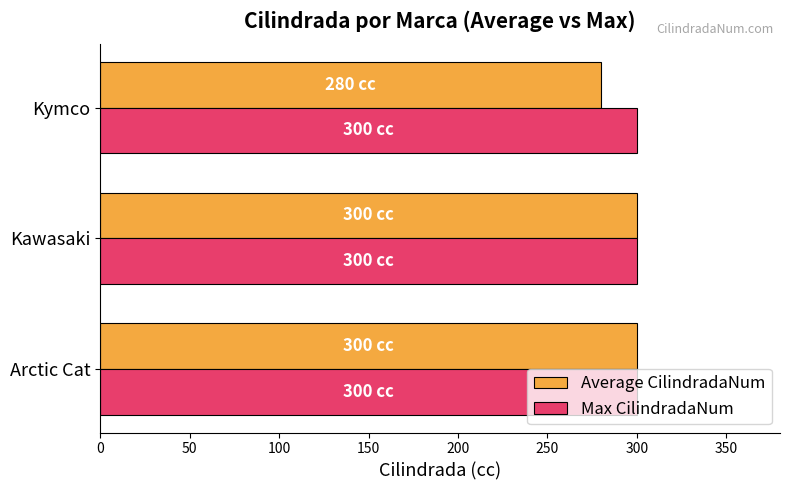

True or false: Max CilindradaNum has a value of 495 at Kymco.

False